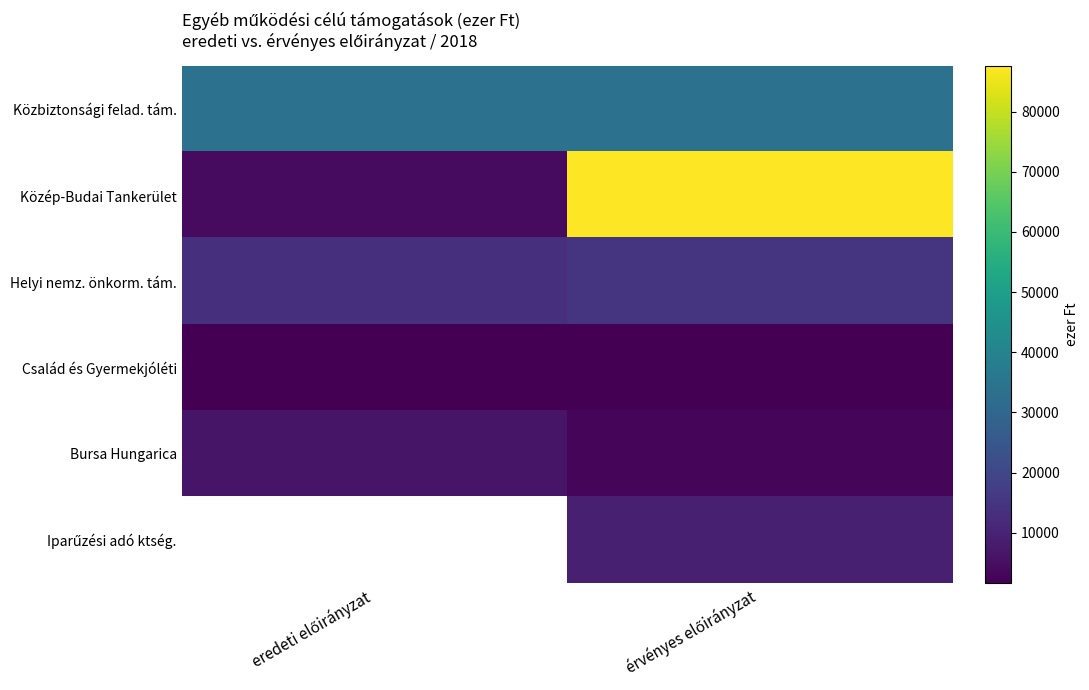

How many values in Iparűzési adó ktség. are above zero?

1